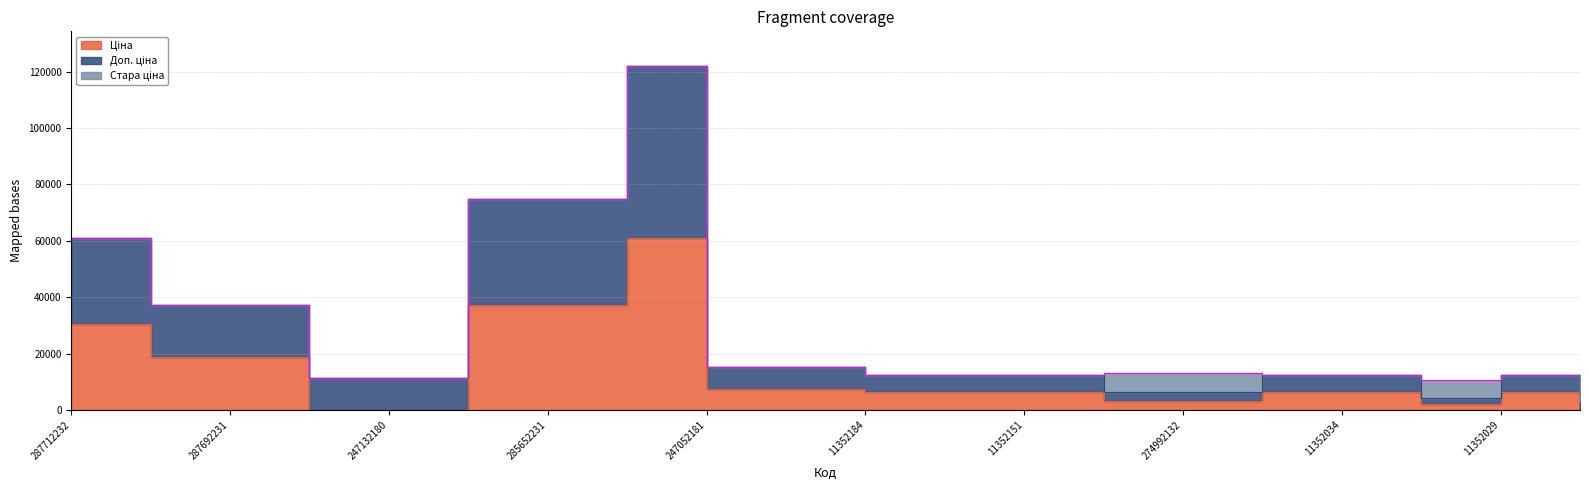

At which label does Доп. ціна first exceed 12533?

287712232